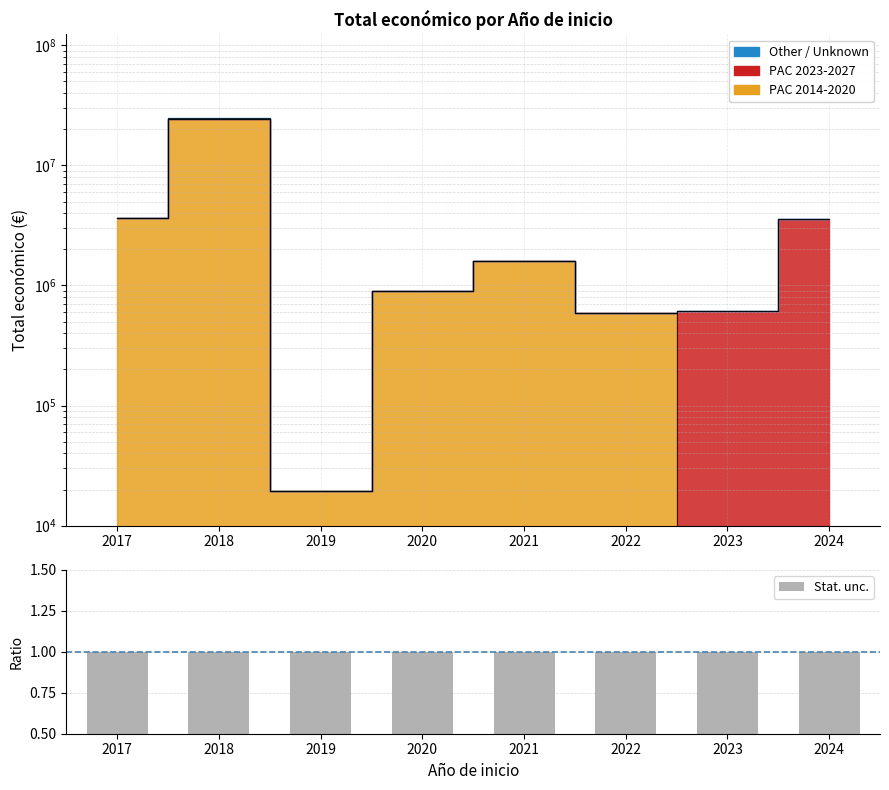

What is the highest value of the Other / Unknown series?

24607302